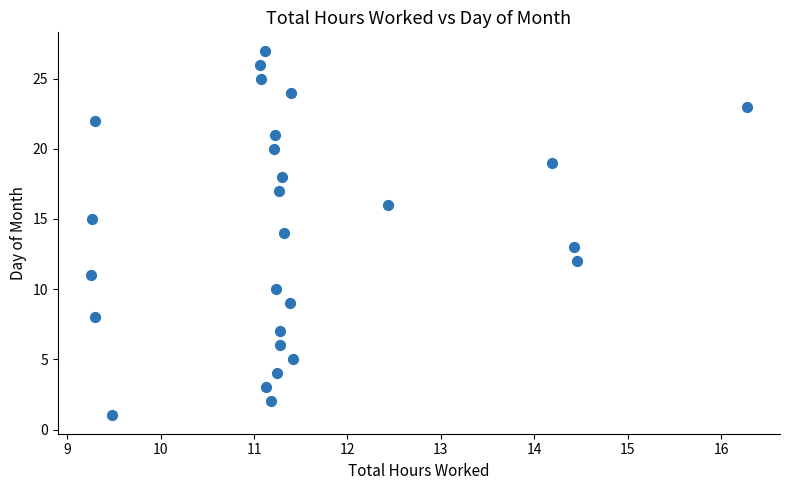

How many data points are displayed?

27